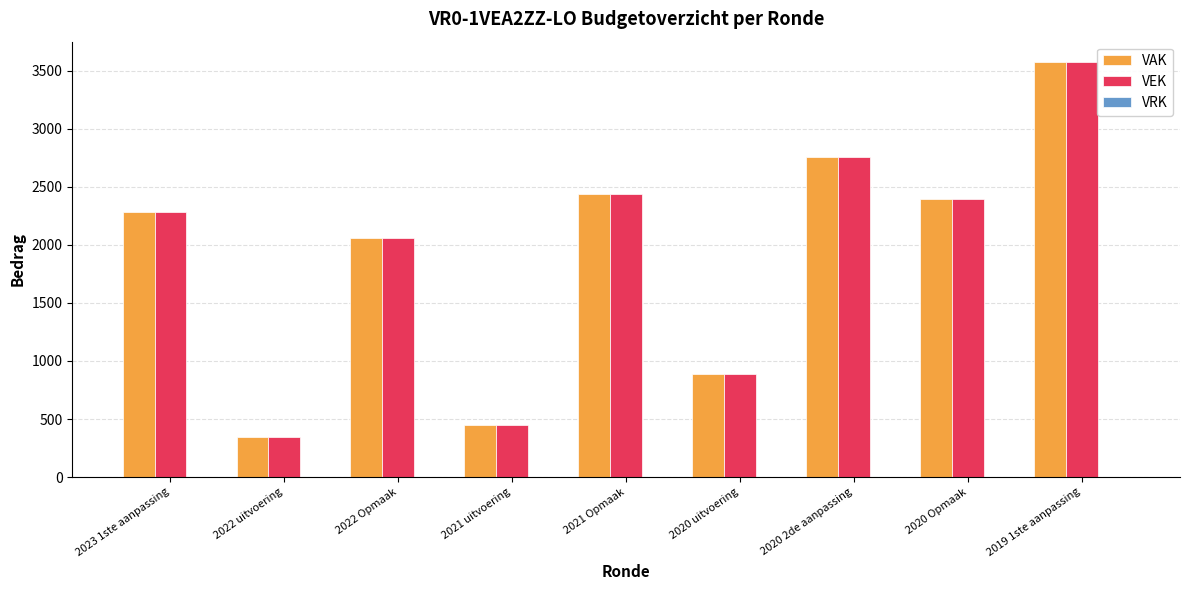

What is the greatest value displayed?

3574